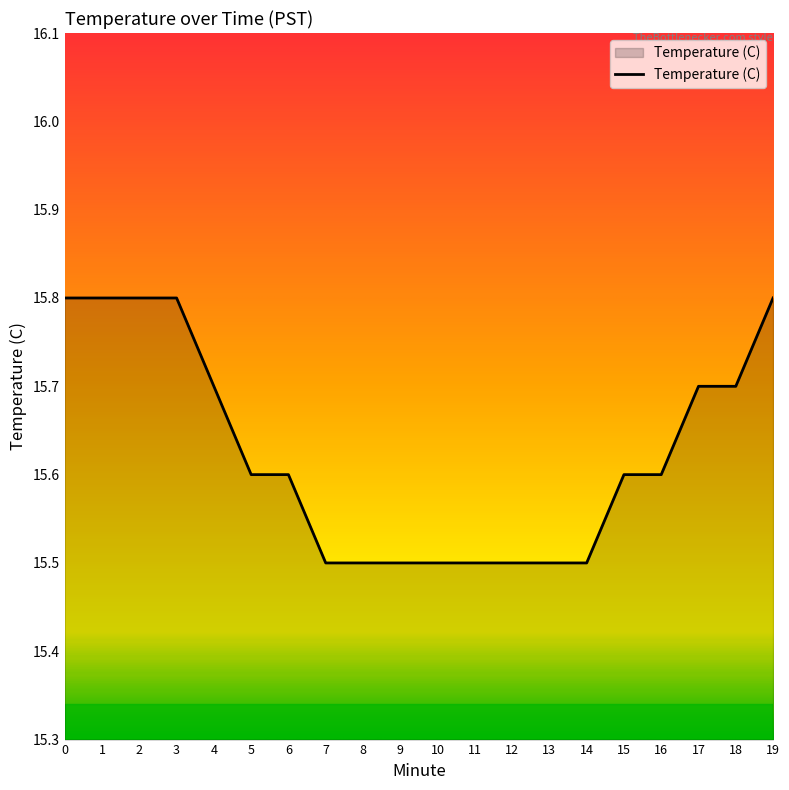

What is the ratio of the value at 2 to the value at 14?

1.0